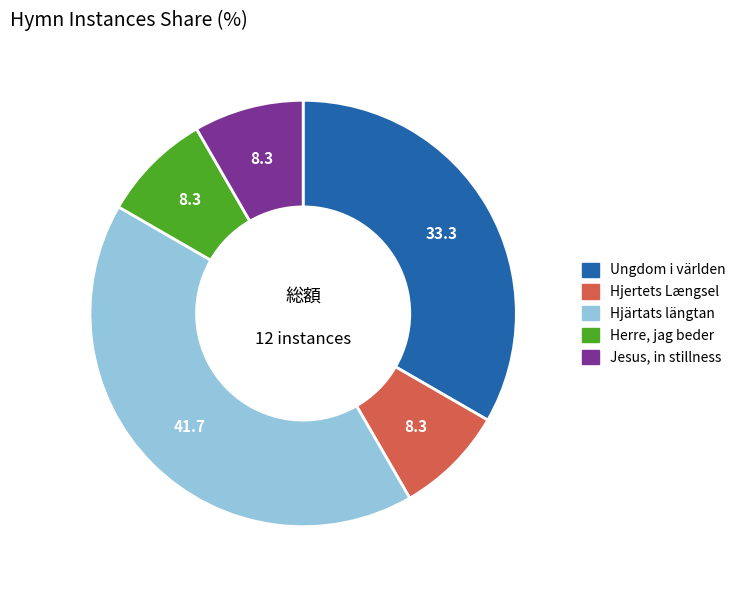

Which has a higher value, Hjertets Længsel or Hjärtats längtan?

Hjärtats längtan